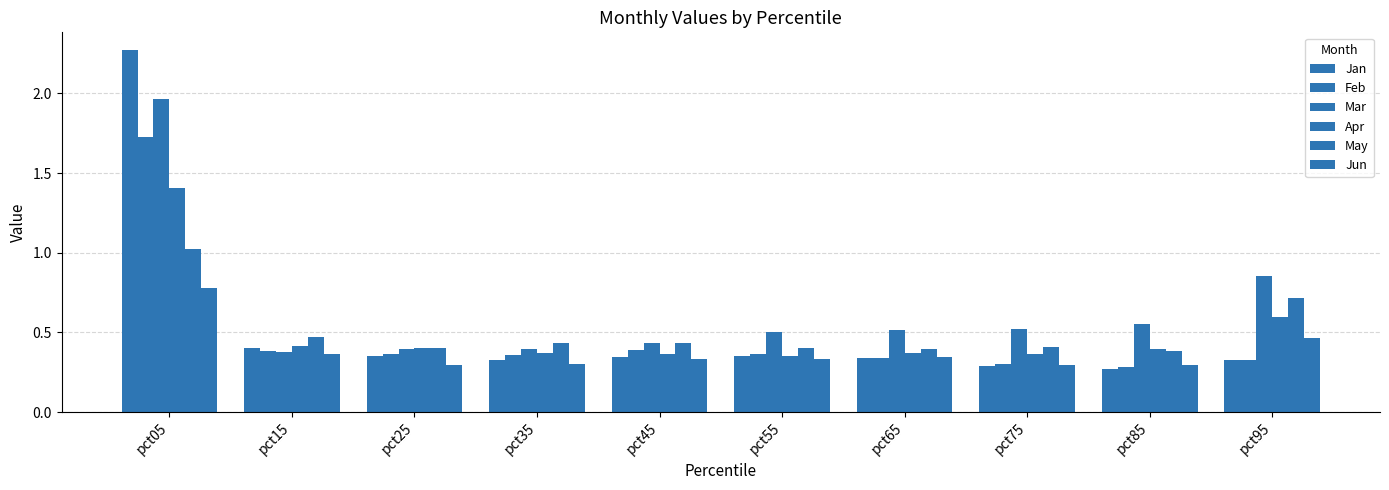

At which label does May reach its peak?

pct05